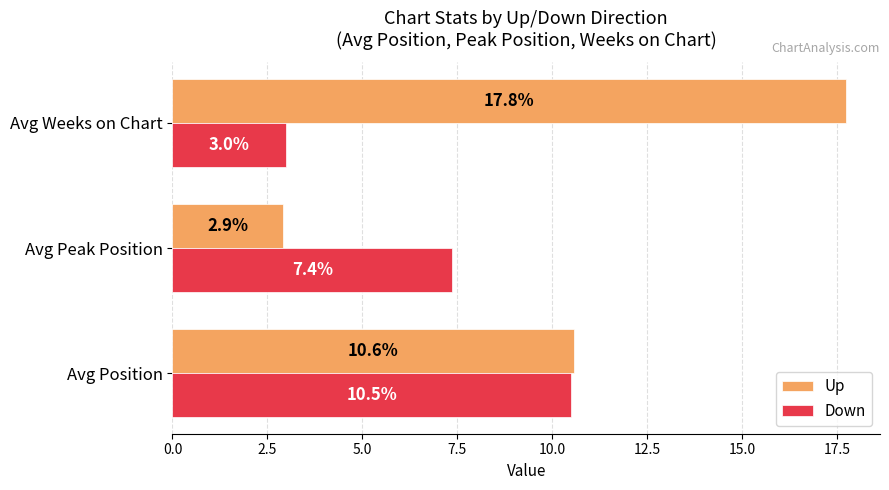

What is the difference between the second highest and minimum values in the Up series?

7.7